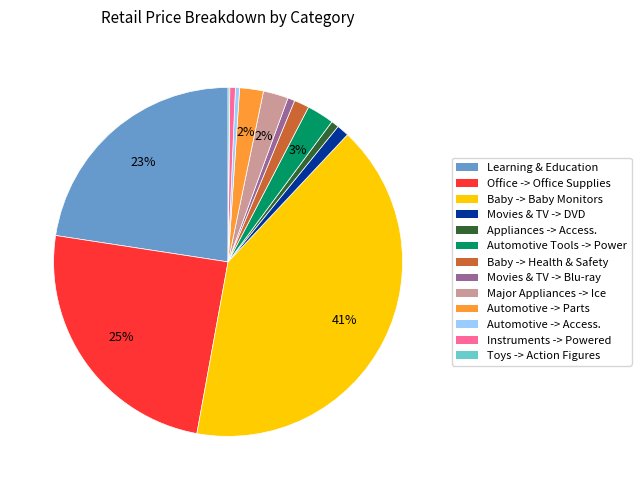

Is there any slice that represents more than half of the pie?

No